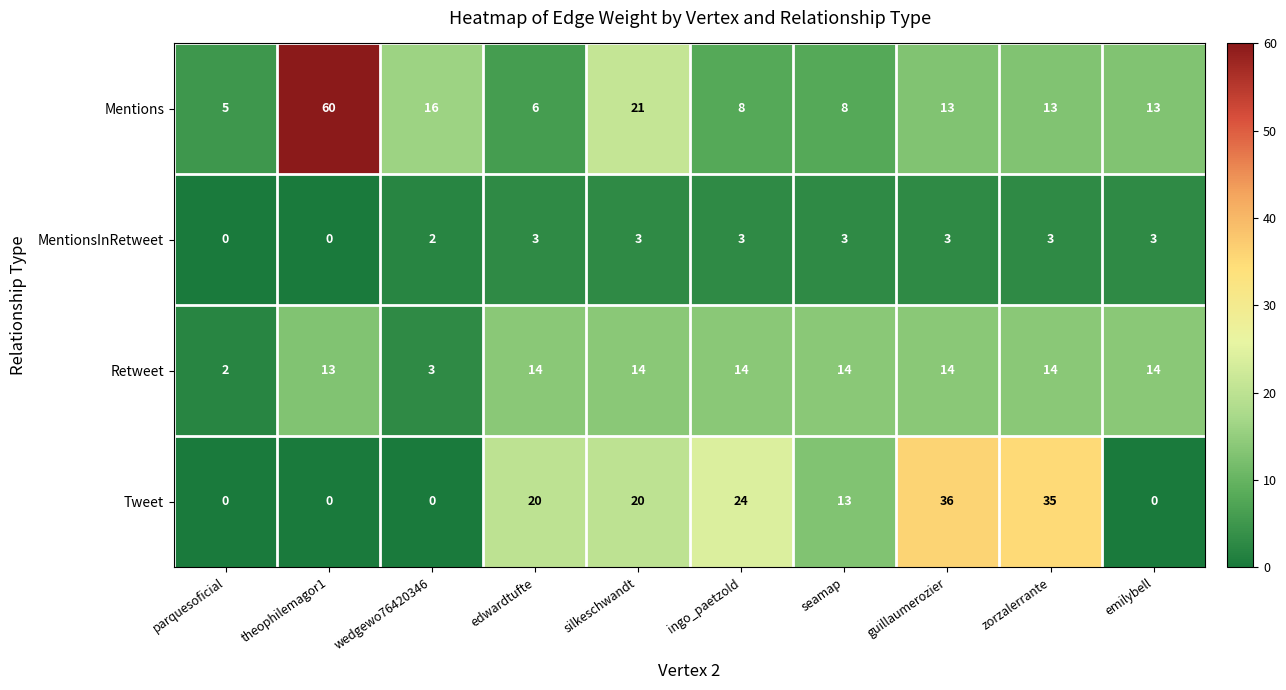

What is the spread (max minus min) of values at theophilemagor1?

60